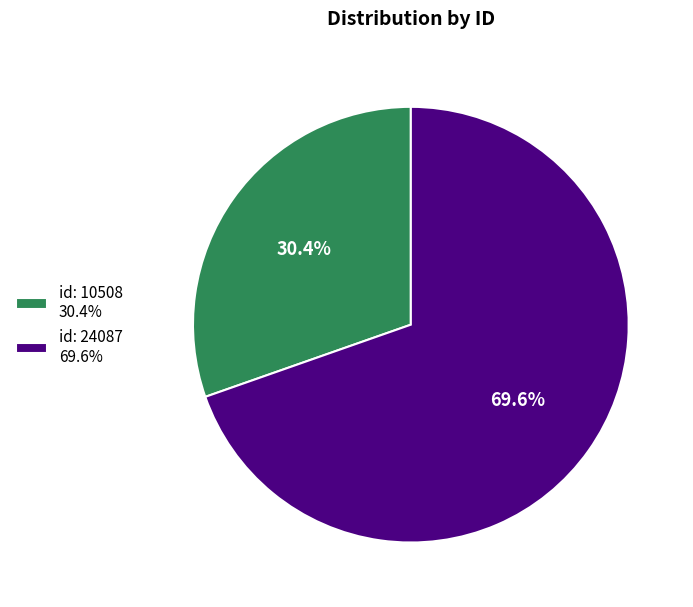

Approximately how many times larger is the value at id: 24087 69.6% compared to id: 10508 30.4%?

2.3